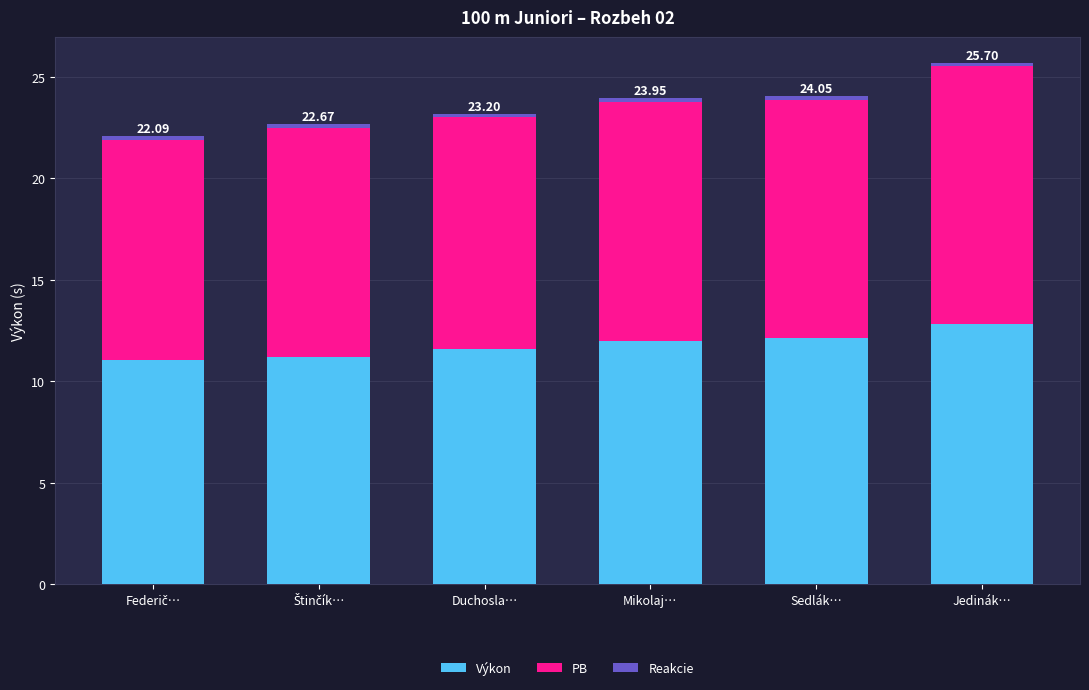

What is the difference between the second highest and minimum values in the Výkon series?

1.1